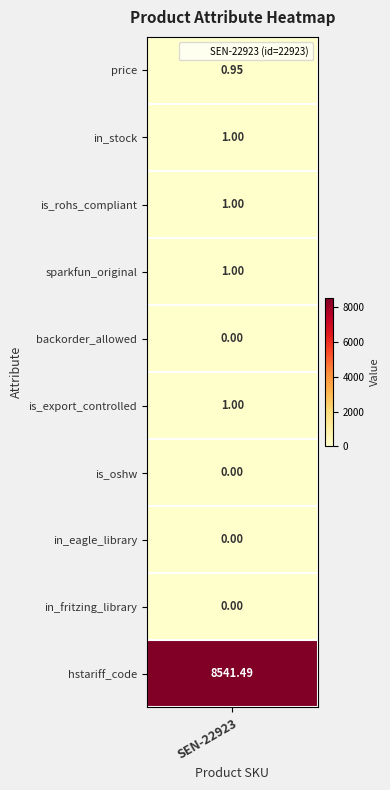

Reading left to right, transcribe all the data shown in this chart.

0.9	1.0	1.0	1.0	0.0	1.0	0.0	0.0	0.0	8541.5